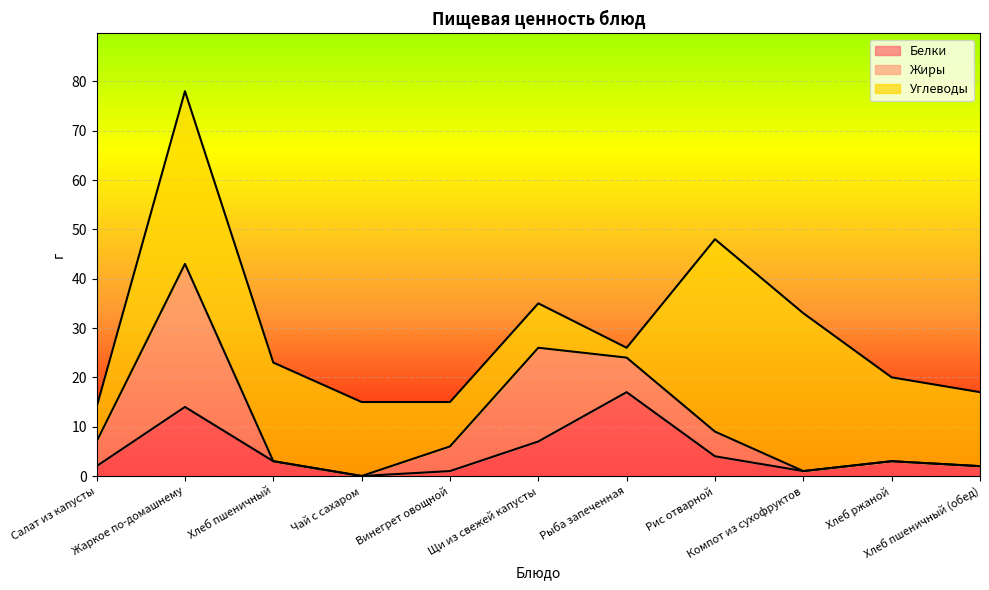

Does the chart display data point markers on the line(s)?

No